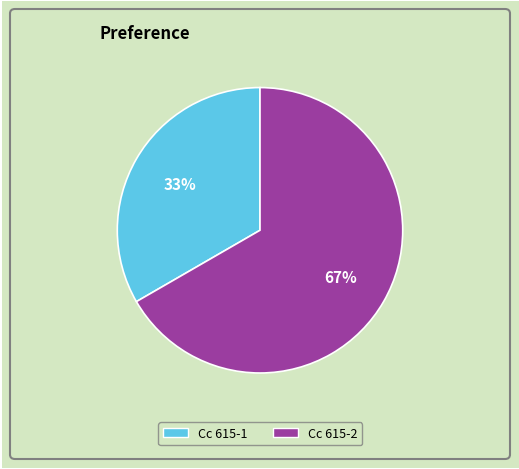

To the nearest percent, what portion does Cc 615-2 represent?

67%